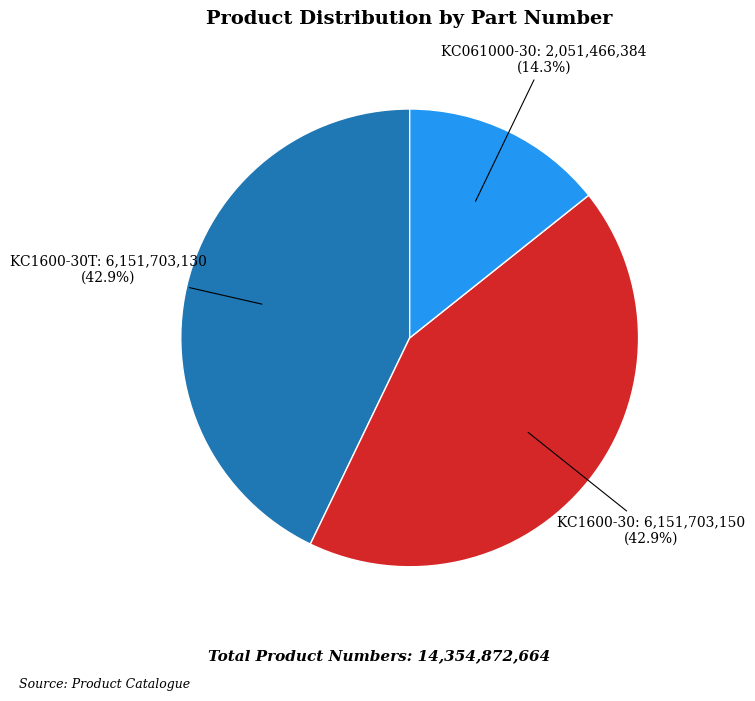

Is there any slice that represents more than half of the pie?

No